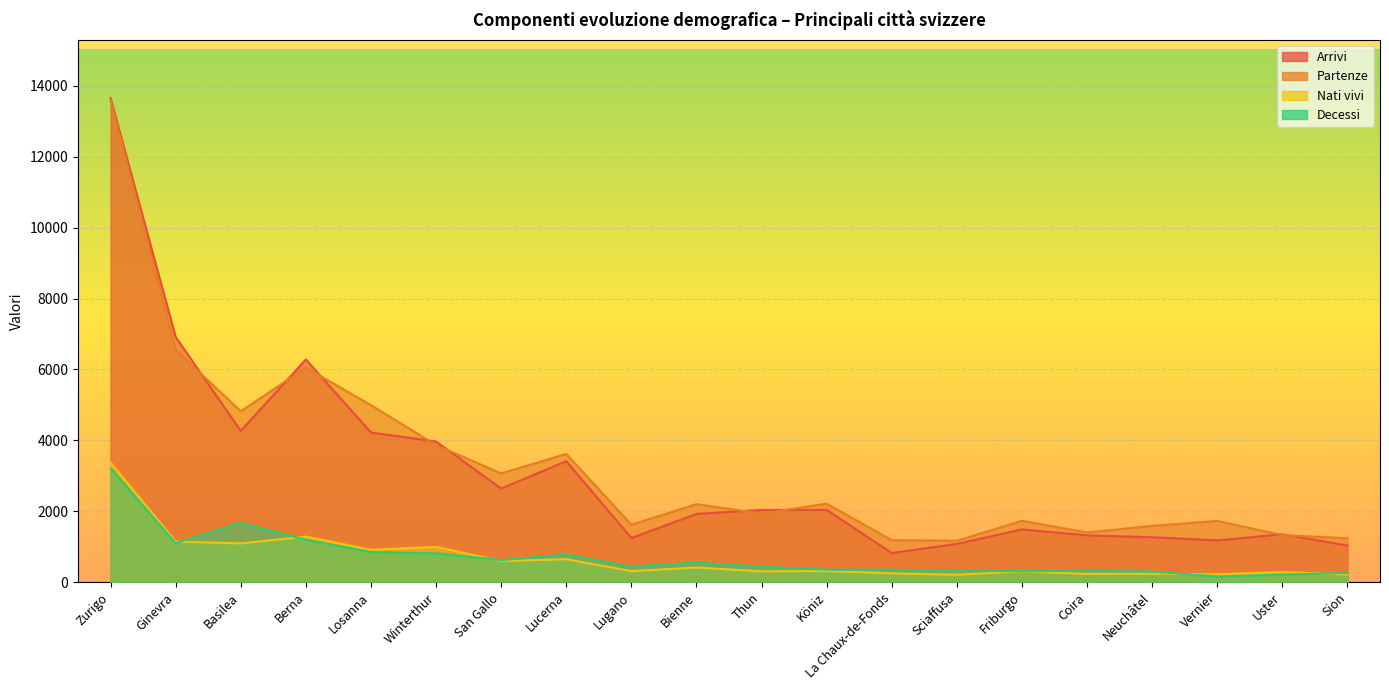

List the series in order of their peak value, highest first.

Arrivi, Partenze, Nati vivi, Decessi